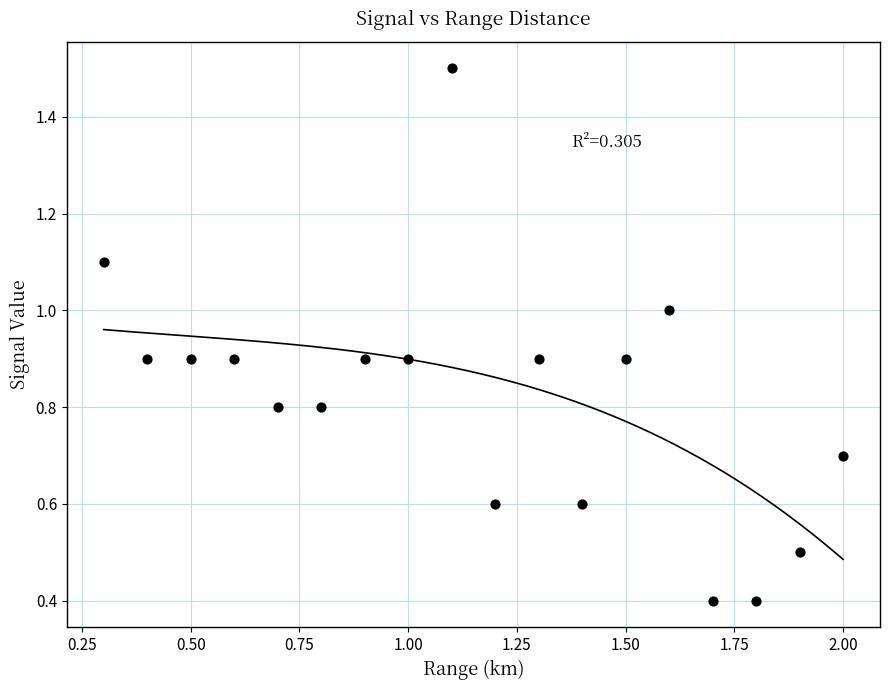

What is the range of Y values (max minus min)?

1.1